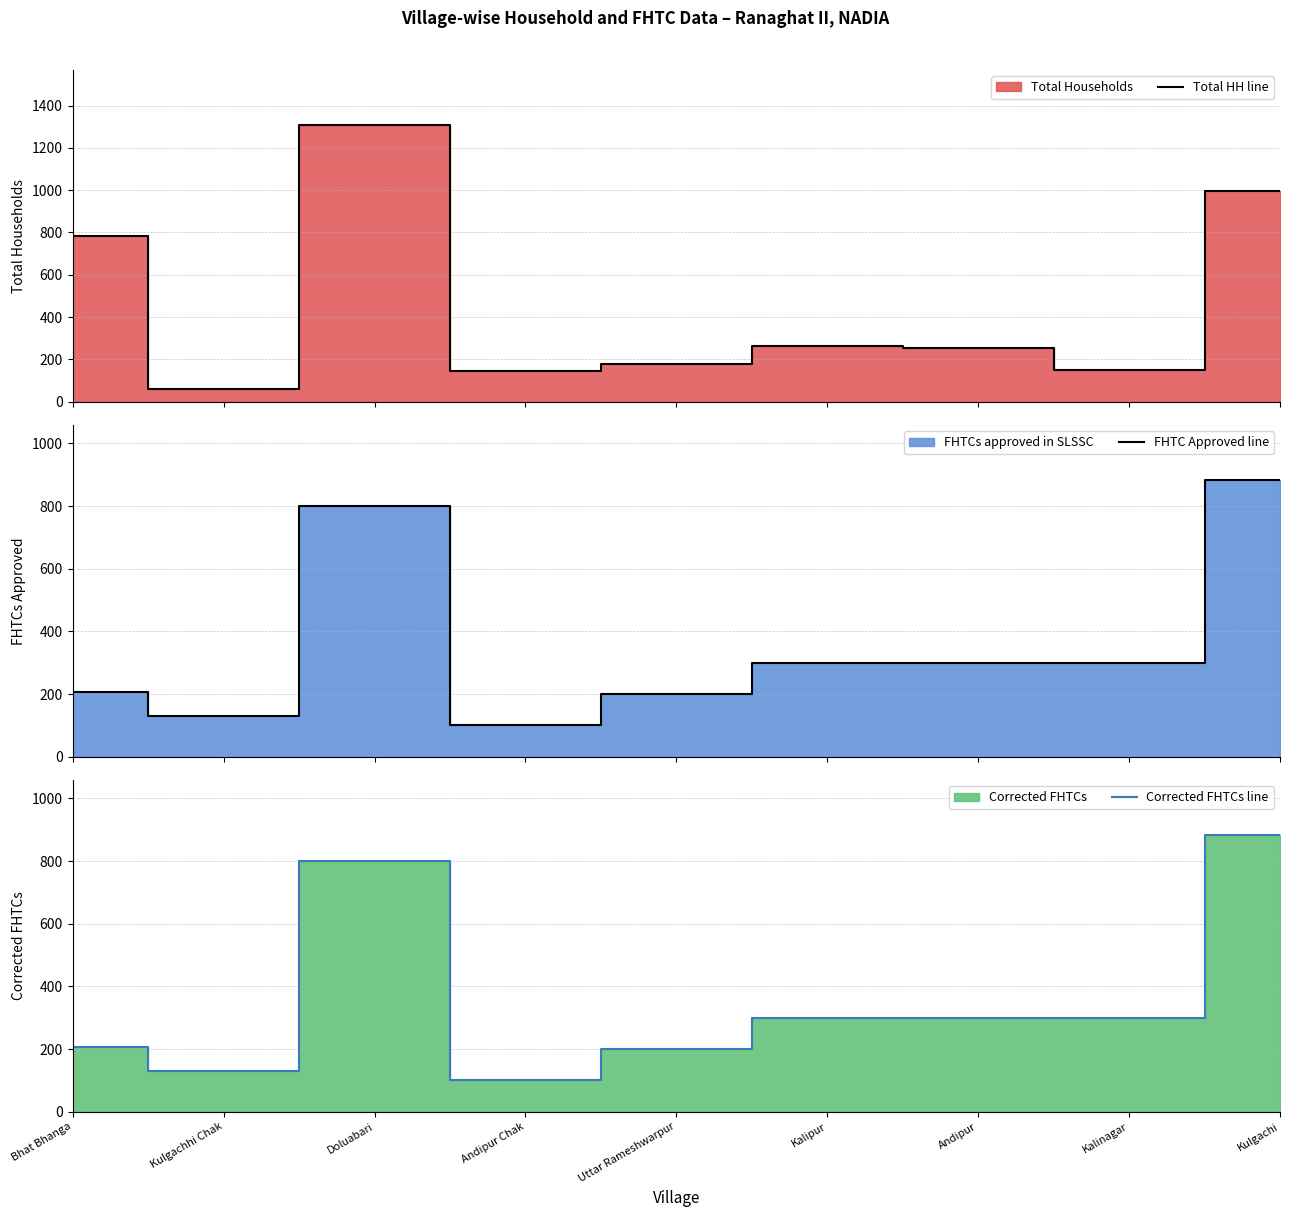

True or false: Corrected FHTCs line and Total HH line intersect in this chart.

True